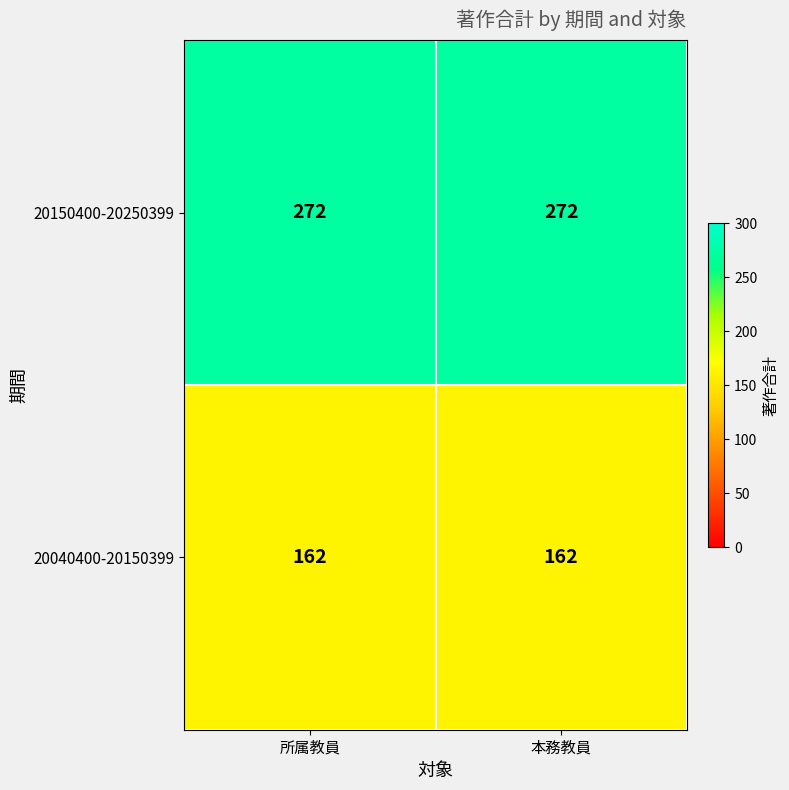

Reading left to right, list all the values displayed in this chart.

20150400-20250399: 272	272
20040400-20150399: 162	162